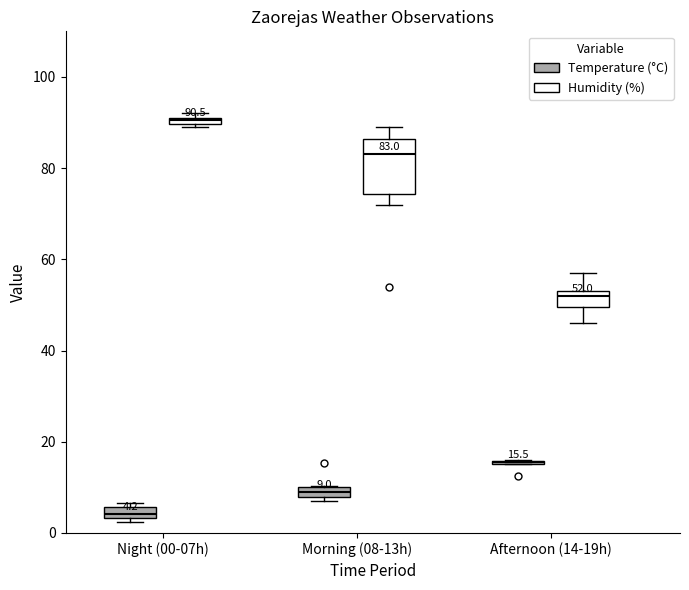

Comparing the boxes themselves (not the whiskers), which one is the tallest?

Morning (08-13h) (Humidity (%))